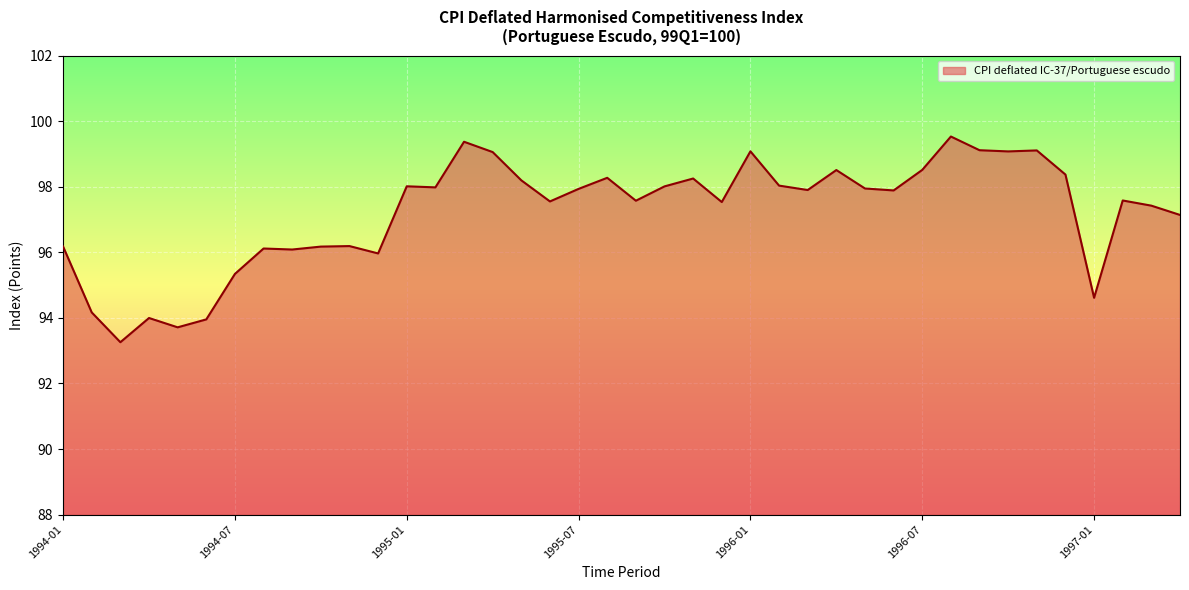

What is the smallest value displayed?

93.3